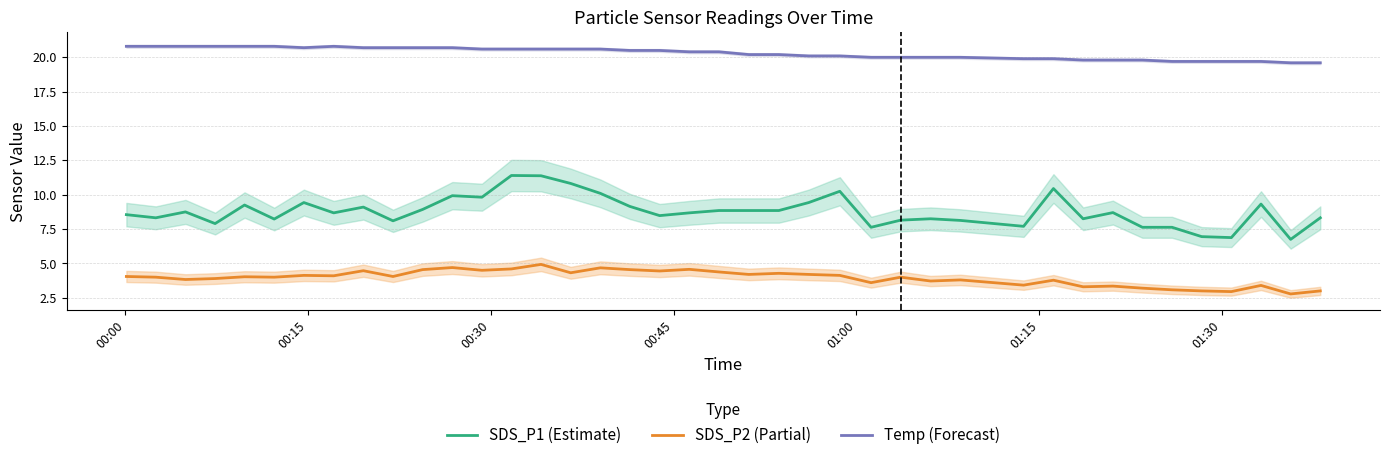

What is the maximum value for SDS_P1 (Estimate)?

11.4